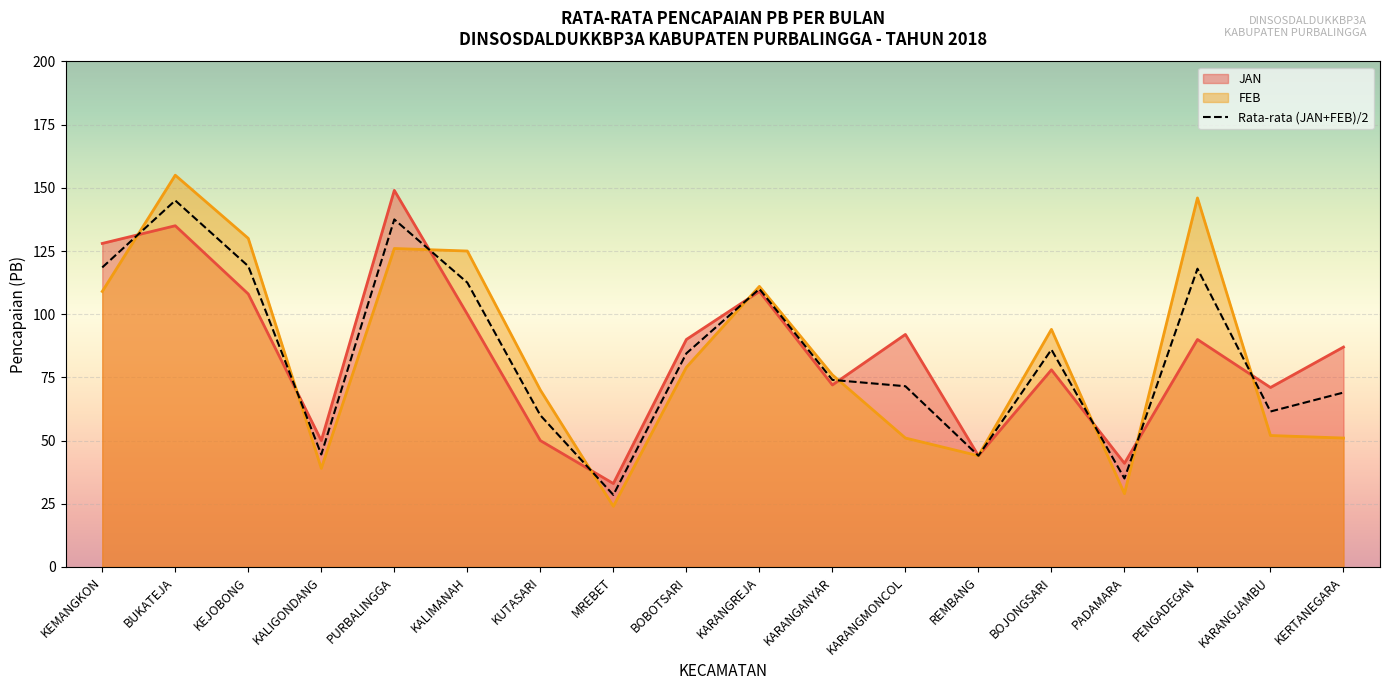

How many distinct data groups are displayed?

3